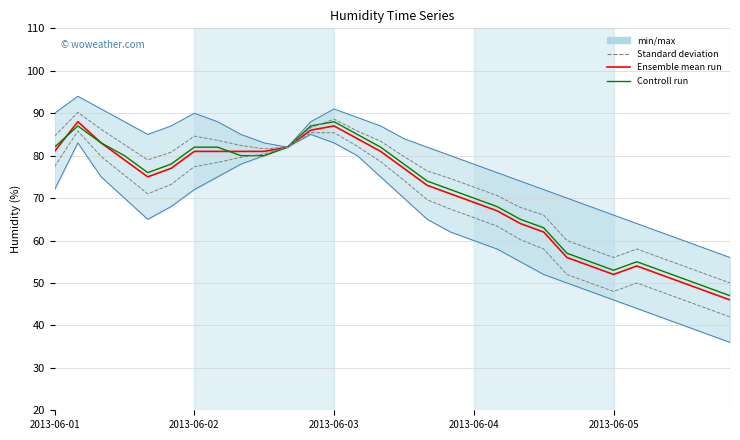

Reading left to right, extract all data points from this chart.

Ensemble mean run: 81.0	88.0	83.0	79.0	75.0	77.0	81.0	81.0	81.0	81.0	82.0	86.0	87.0	84.0	81.0	77.0	73.0	71.0	69.0	67.0	64.0	62.0	56.0	54.0	52.0	54.0	52.0	50.0	48.0	46.0
Controll run: 82.0	87.0	83.0	80.0	76.0	78.0	82.0	82.0	80.0	80.0	82.0	87.0	88.0	85.0	82.0	78.0	74.0	72.0	70.0	68.0	65.0	63.0	57.0	55.0	53.0	55.0	53.0	51.0	49.0	47.0
Standard deviation: 84.6	90.2	86.2	82.6	79.0	80.8	84.6	83.6	82.4	81.6	82.0	86.6	88.6	85.8	83.4	79.8	76.4	74.6	72.6	70.6	67.8	66.0	60.0	58.0	56.0	58.0	56.0	54.0	52.0	50.0